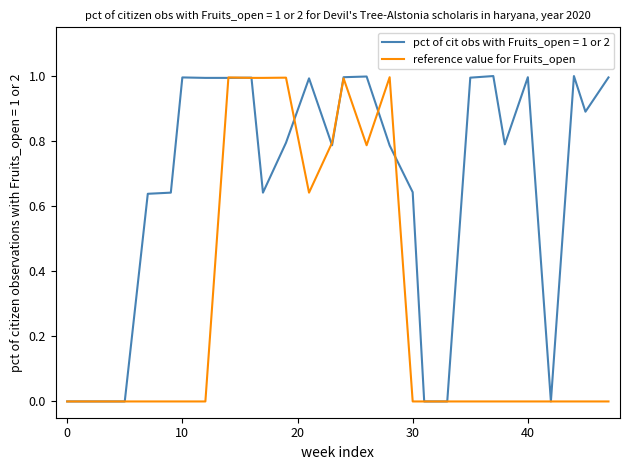

List the series in order of their overall mean, highest first.

pct of cit obs with Fruits_open = 1 or 2, reference value for Fruits_open